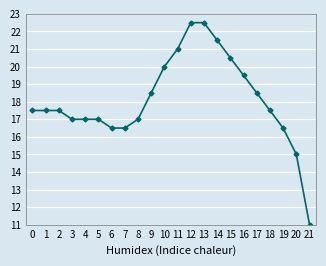

What is the ratio of the value at 1 to the value at 2?

1.0